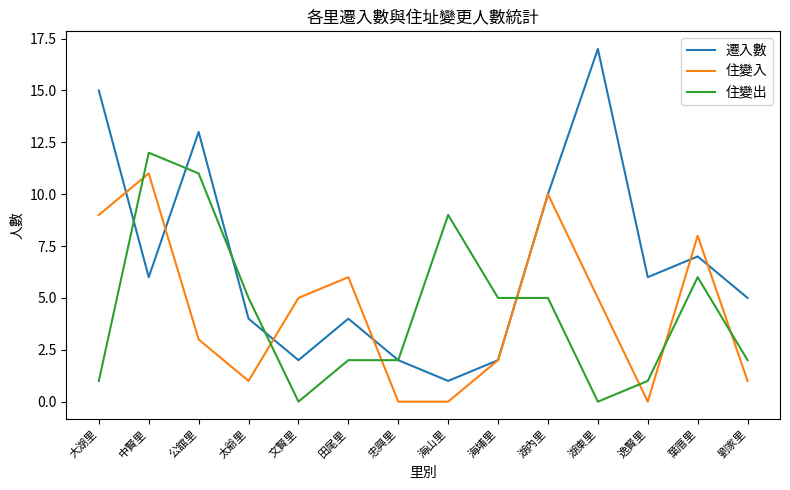

Reading left to right, extract all data points from this chart.

遷入數: 15	6	13	4	2	4	2	1	2	10	17	6	7	5
住變入: 9	11	3	1	5	6	0	0	2	10	5	0	8	1
住變出: 1	12	11	5	0	2	2	9	5	5	0	1	6	2